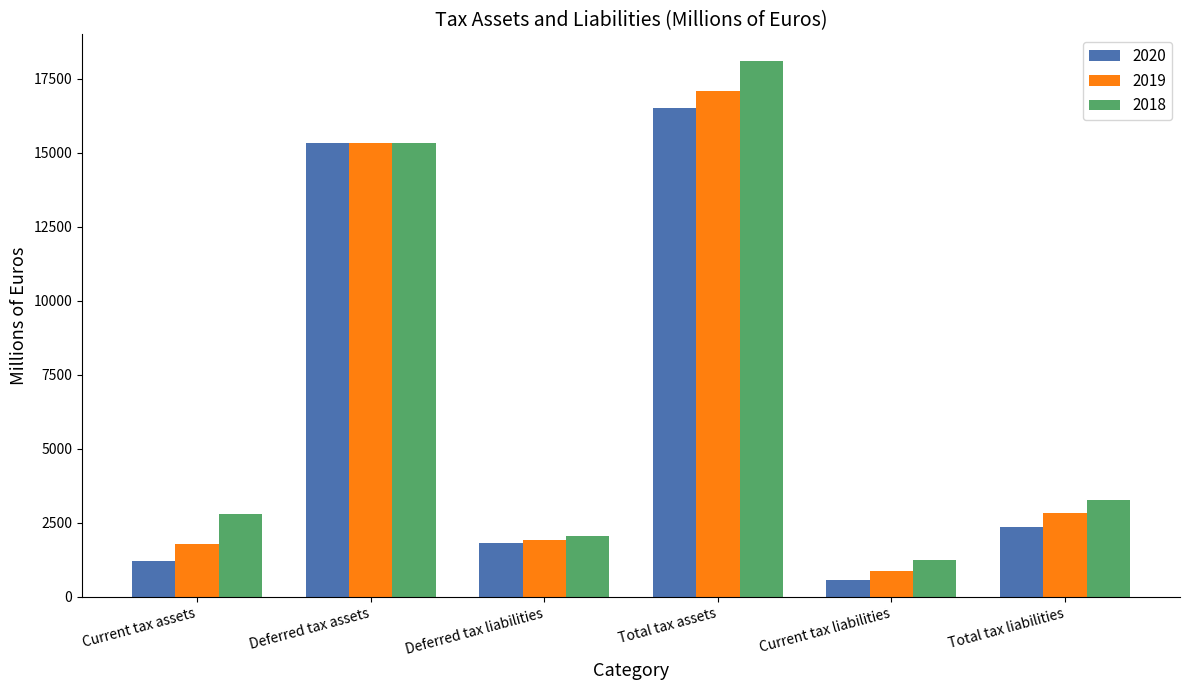

Which series has the widest spread of values?

2018